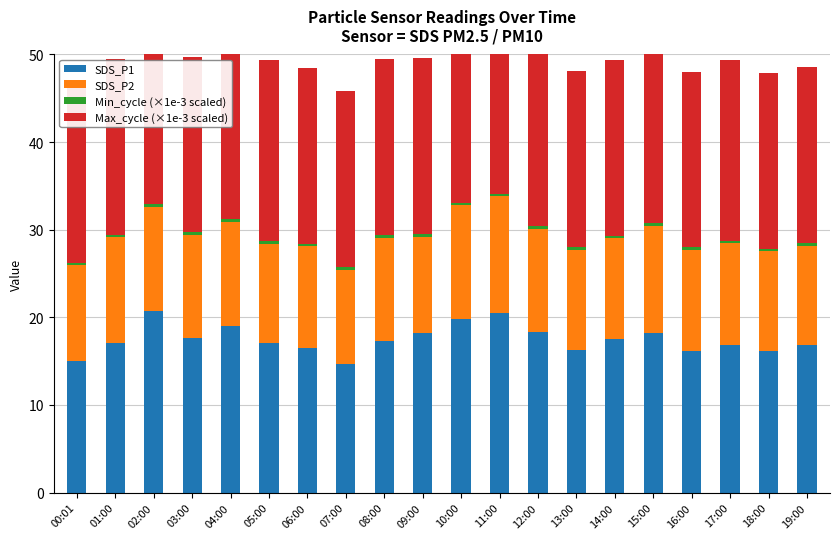

Does the chart contain any negative values?

No